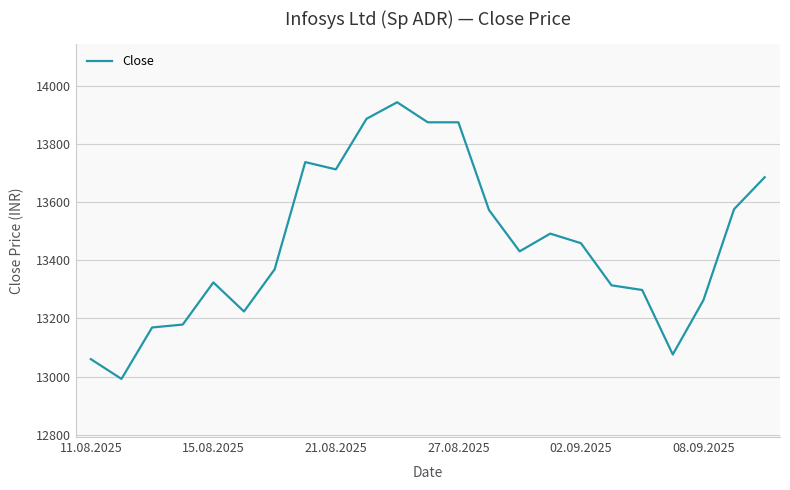

What is the greatest value displayed?

13944